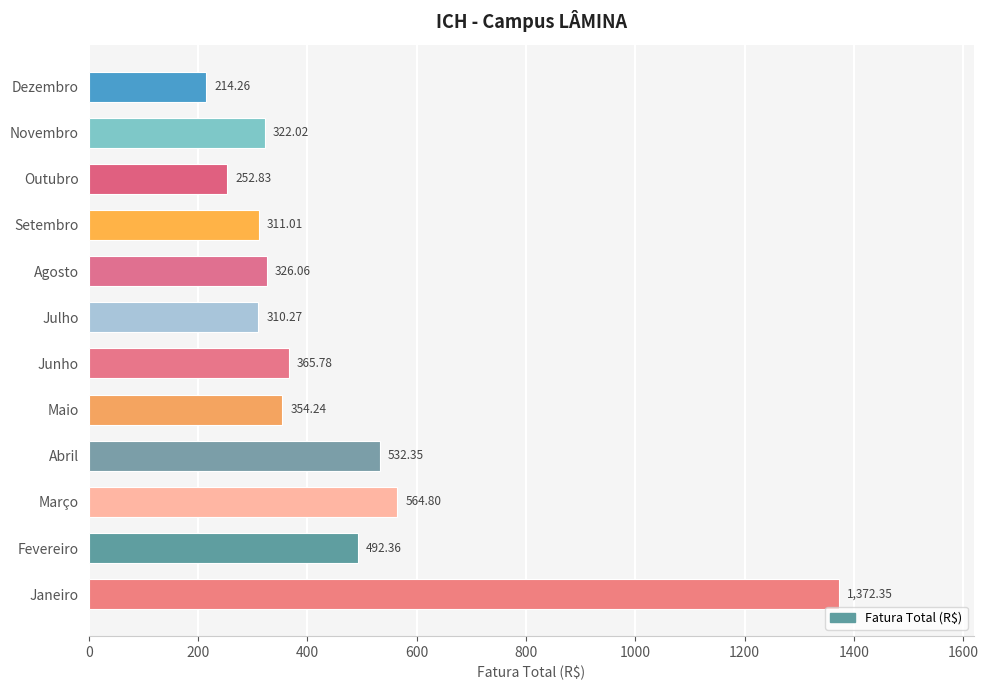

Approximately how many times larger is the value at Setembro compared to Maio?

0.9